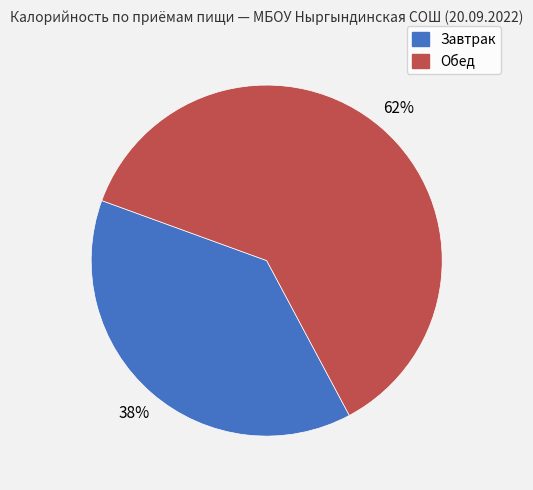

Is Обед the majority of the pie?

Yes